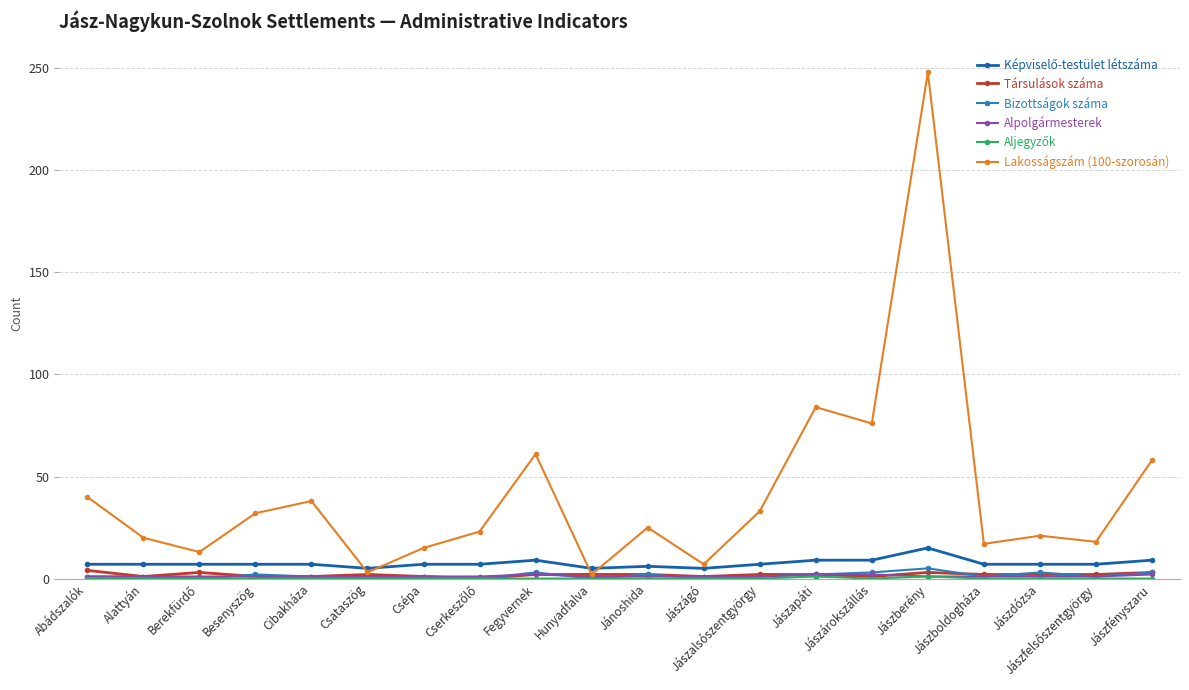

Which has a higher value, Csataszög or Jánoshida?

Jánoshida